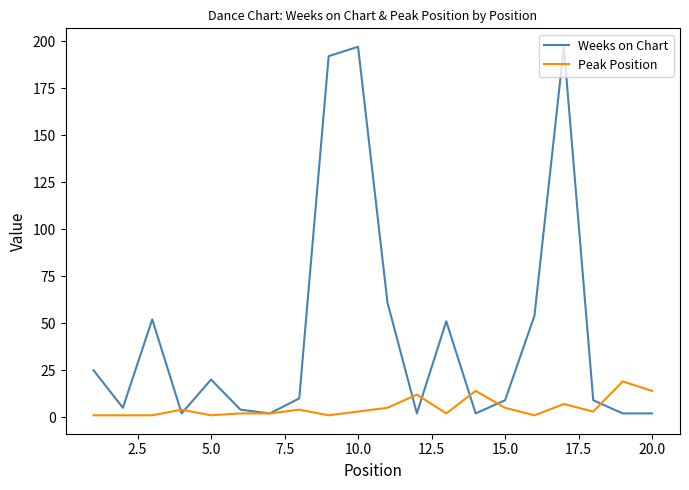

Which series has the largest range (max minus min)?

Weeks on Chart